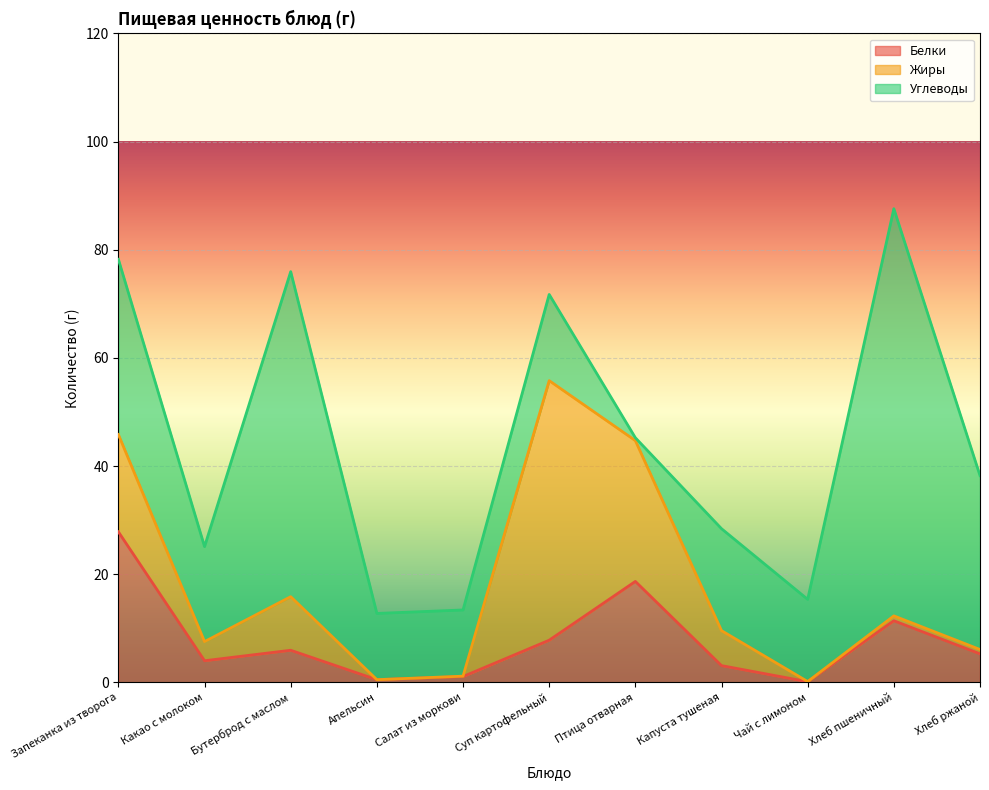

What position from the right is Бутерброд с маслом?

9